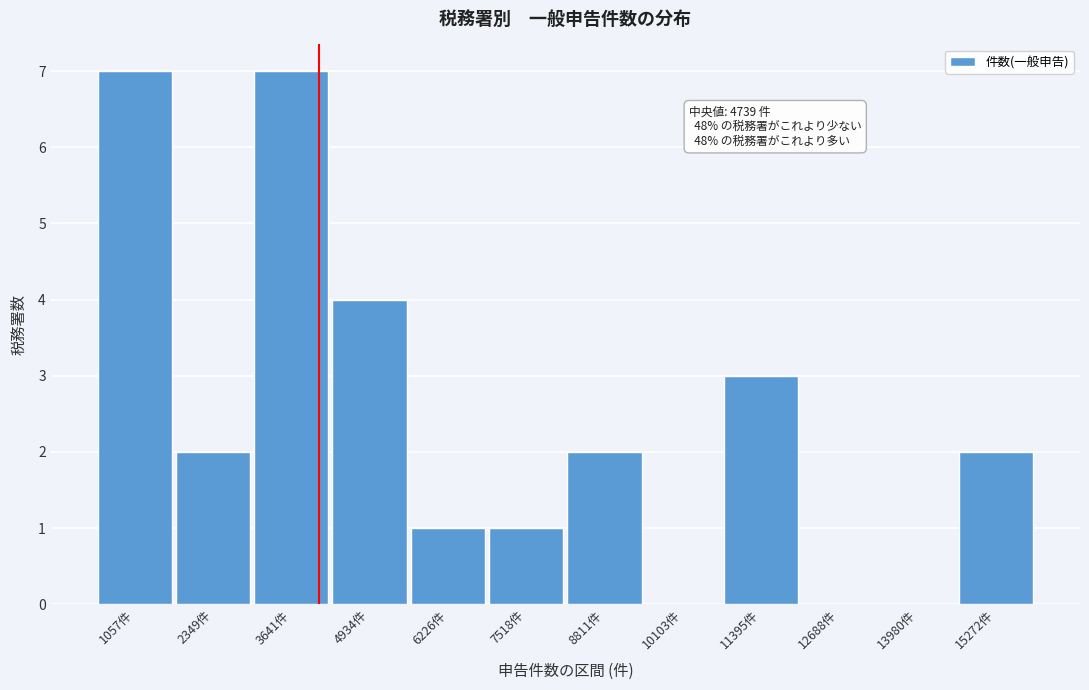

Reading left to right, transcribe all the data shown in this chart.

1057件=7	2349件=2	3641件=7	4934件=4	6226件=1	7518件=1	8811件=2	10103件=0	11395件=3	12688件=0	13980件=0	15272件=2